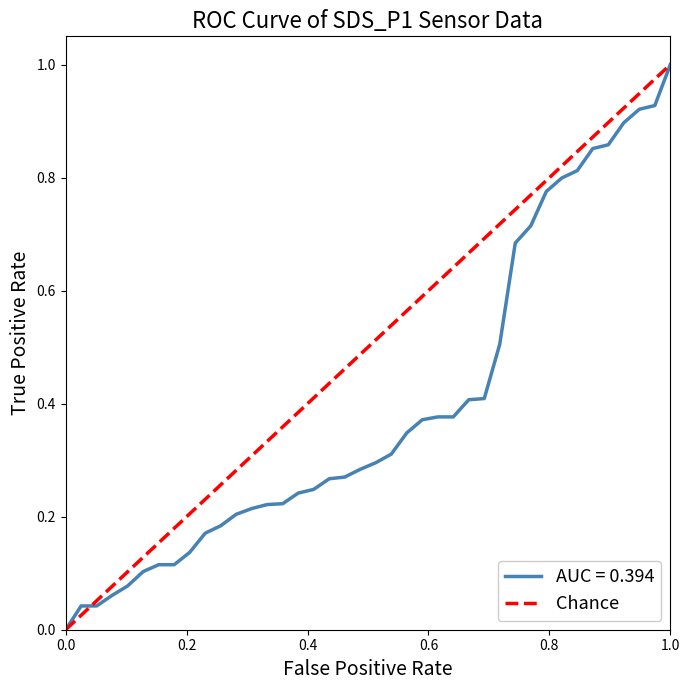

The value of AUC = 0.394 at 1.0 is 1.0. True or false?

True